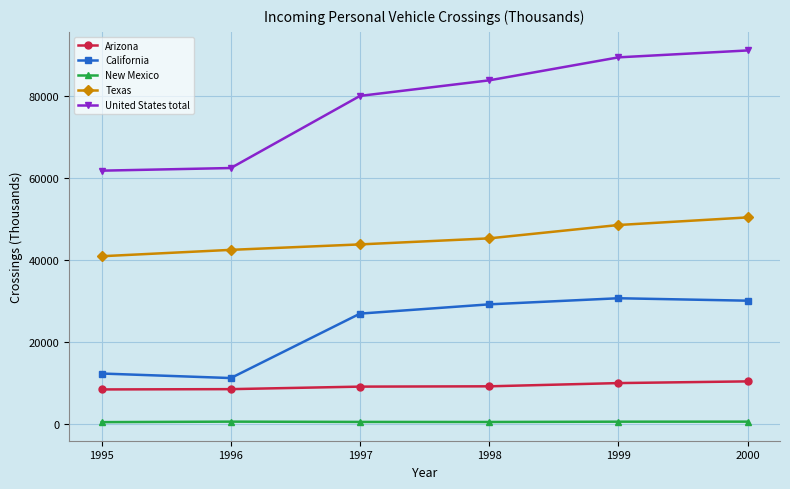

How many categories are shown in the chart?

6